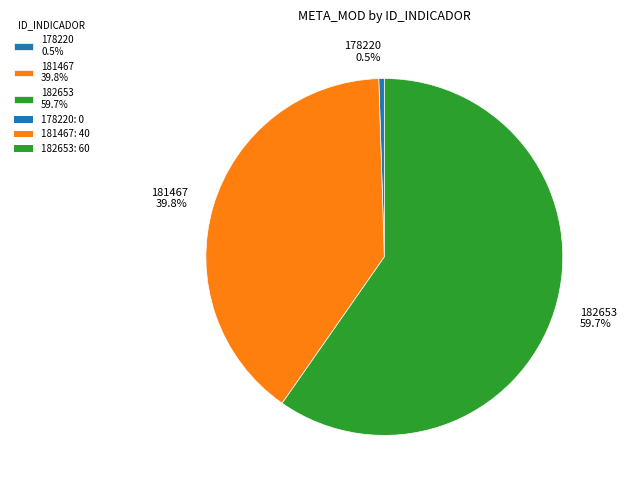

Is it true that 182653 is 48% of the pie?

False